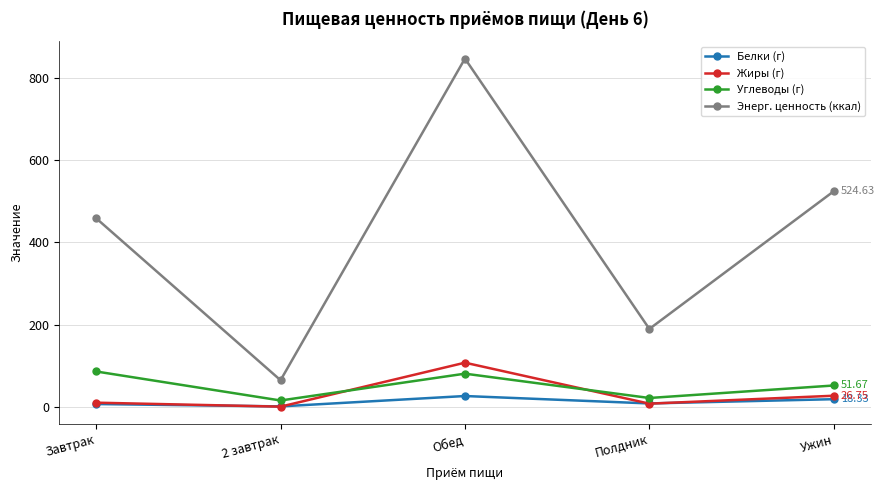

Between which two adjacent categories do Углеводы (г) and Жиры (г) first intersect?

2 завтрак and Обед